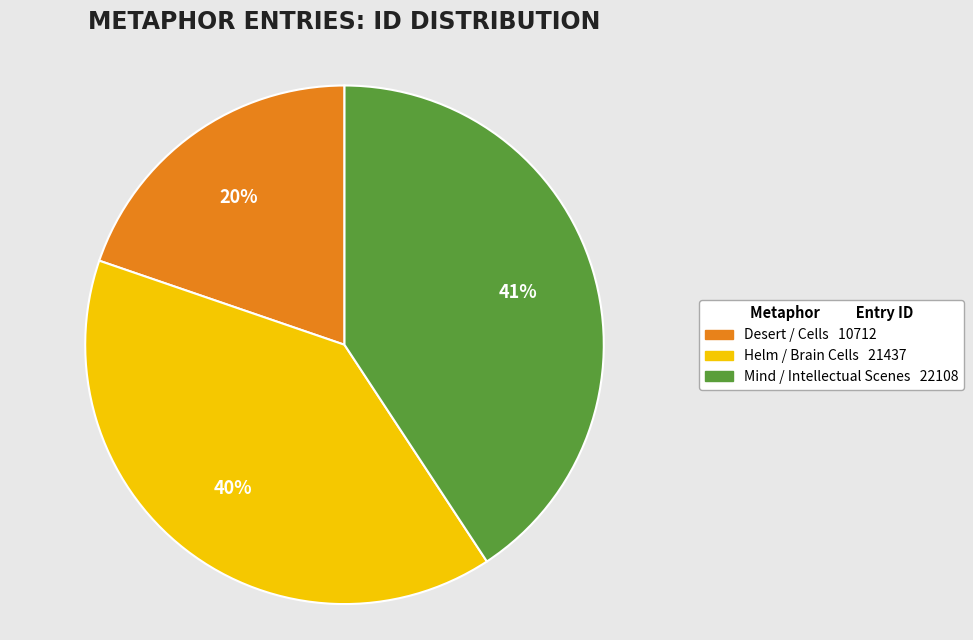

The Helm / Brain Cells slice represents 40% of the pie. True or false?

True